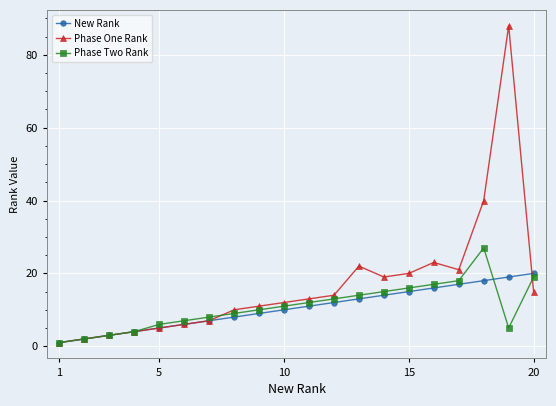

Rank the series by their maximum value, from highest to lowest.

Phase One Rank, Phase Two Rank, New Rank